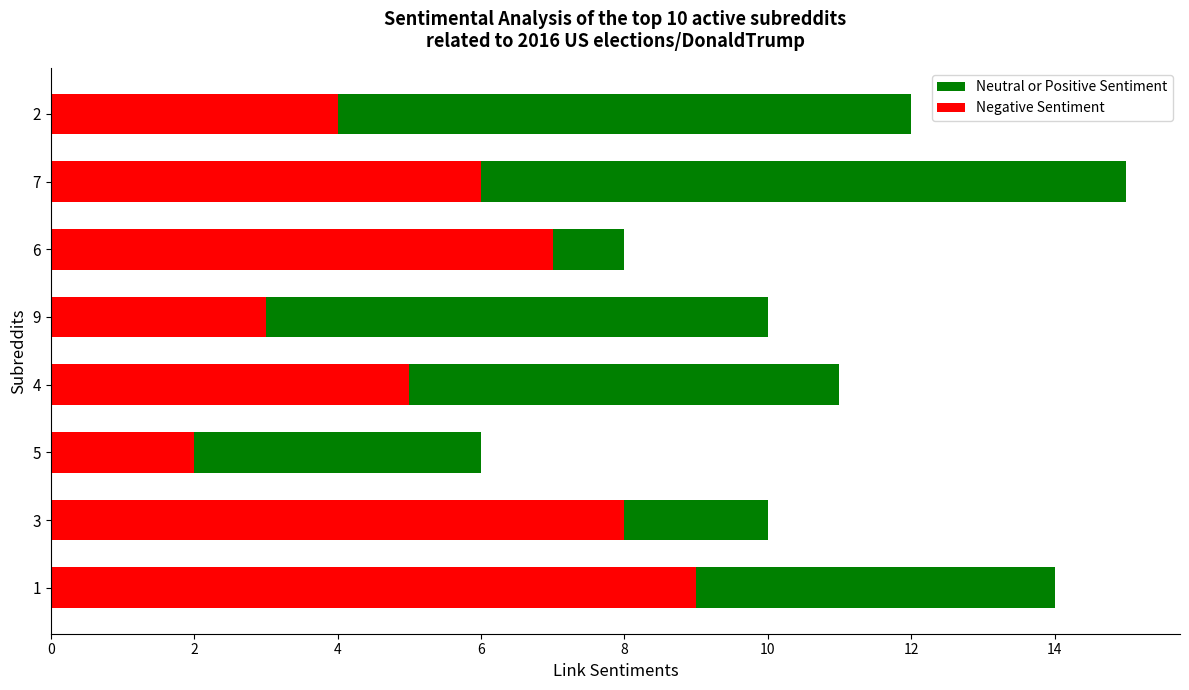

How many series are shown in this chart?

2